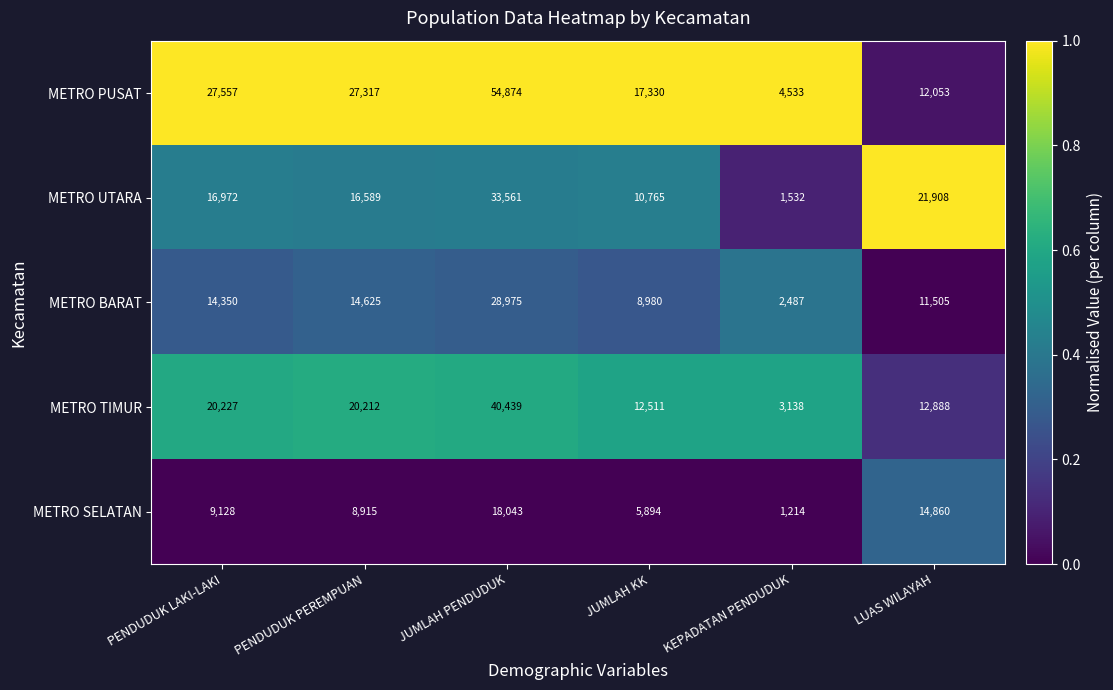

Rank the series at LUAS WILAYAH from highest to lowest value.

METRO UTARA, METRO SELATAN, METRO TIMUR, METRO PUSAT, METRO BARAT